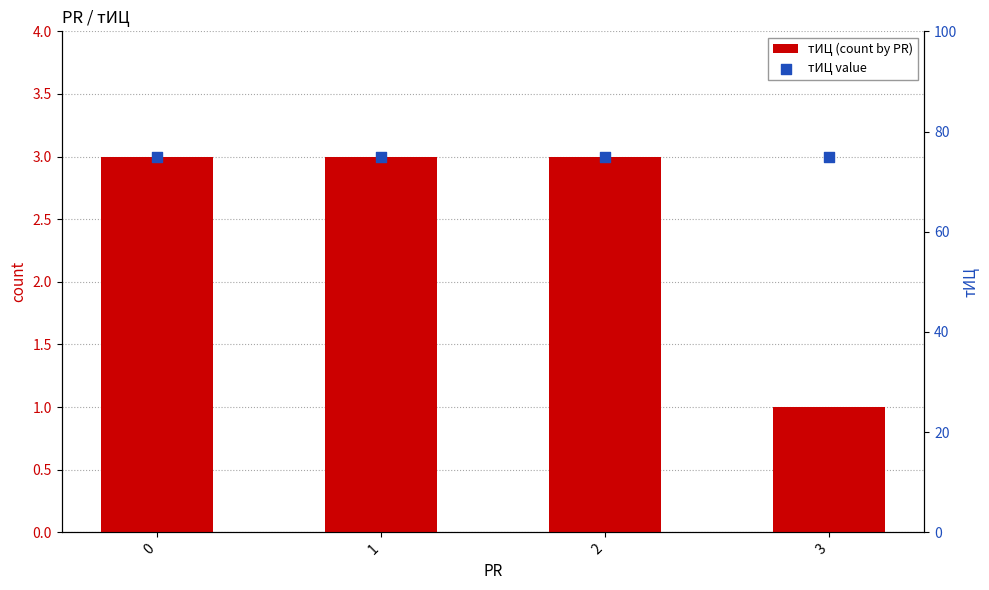

What are all the series names shown in the legend?

тИЦ (count by PR), тИЦ value